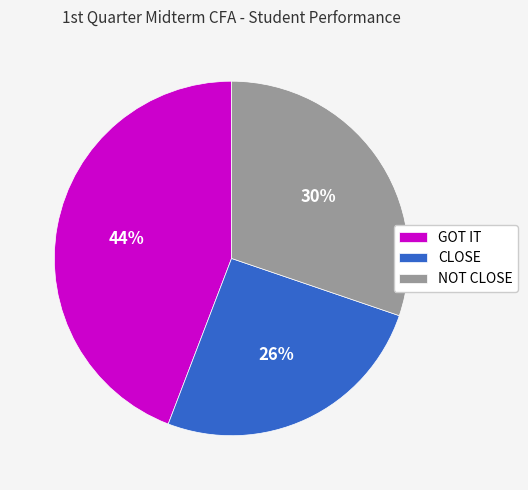

Is it true that CLOSE is 19% of the pie?

False